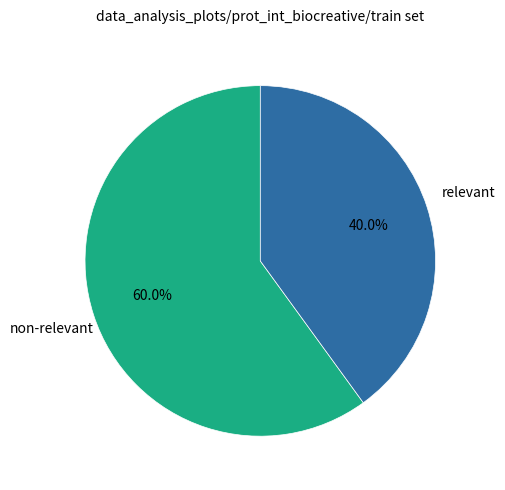

How many slices are in this pie chart?

2